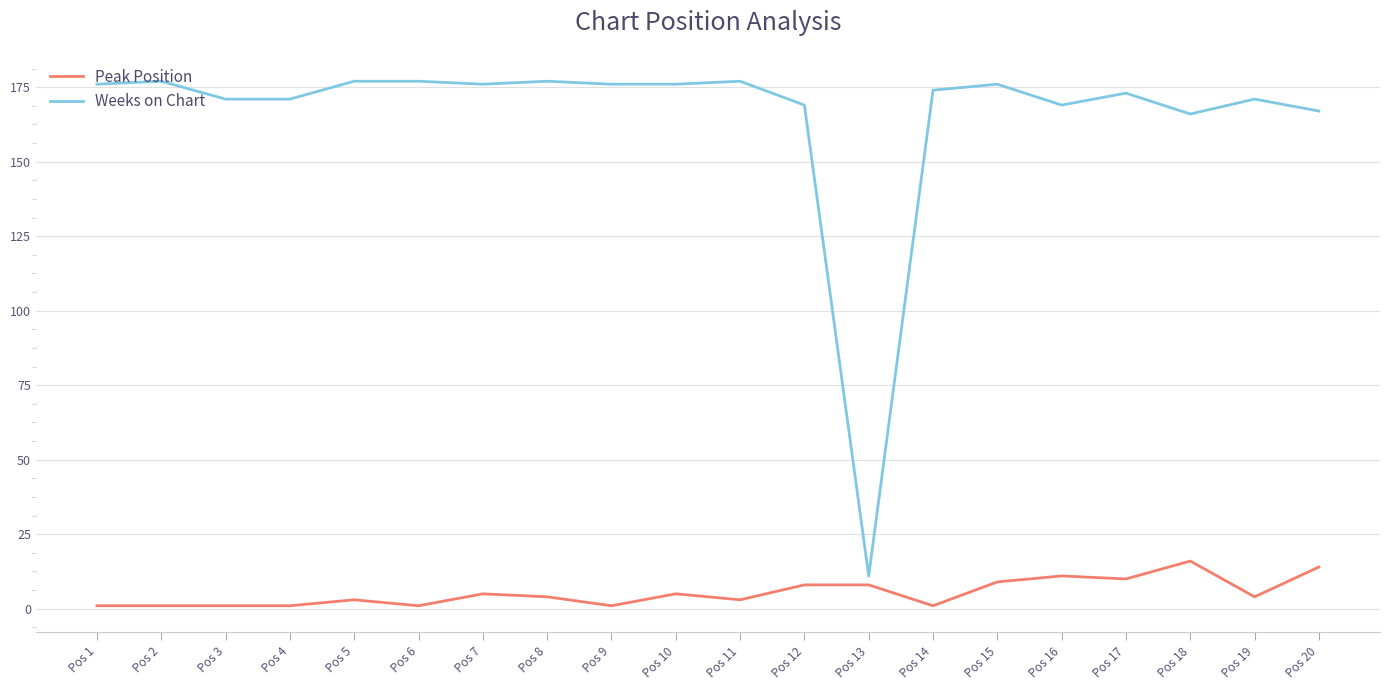

At which label does Peak Position first exceed 4?

Pos 7